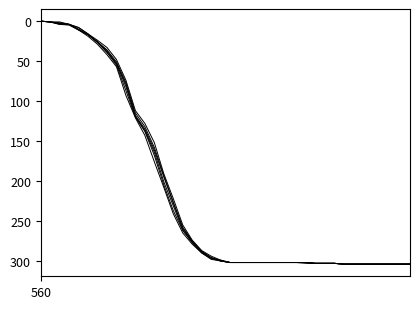

How many lines are shown in the chart?

6